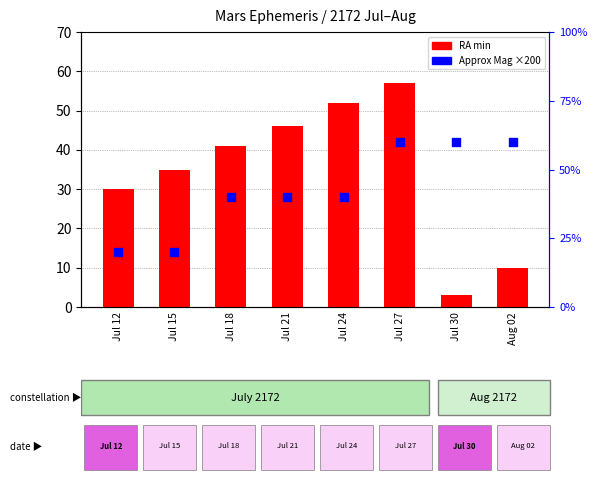

Which series reaches the minimum Y coordinate?

RA min